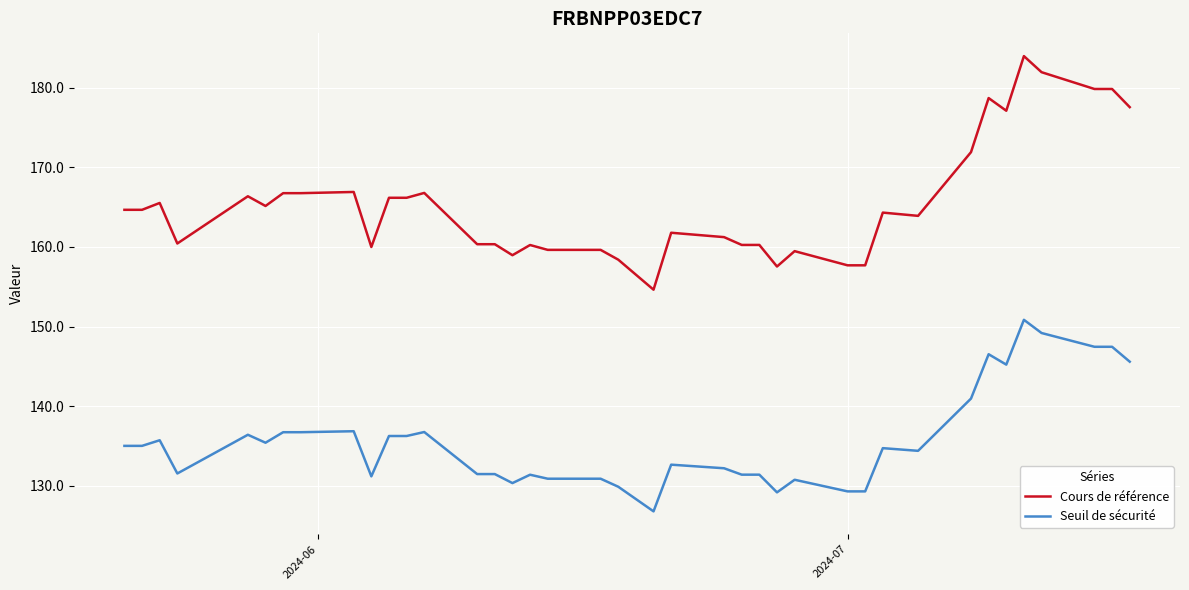

What is the difference between the maximum and minimum values in the Cours de référence series?

29.3